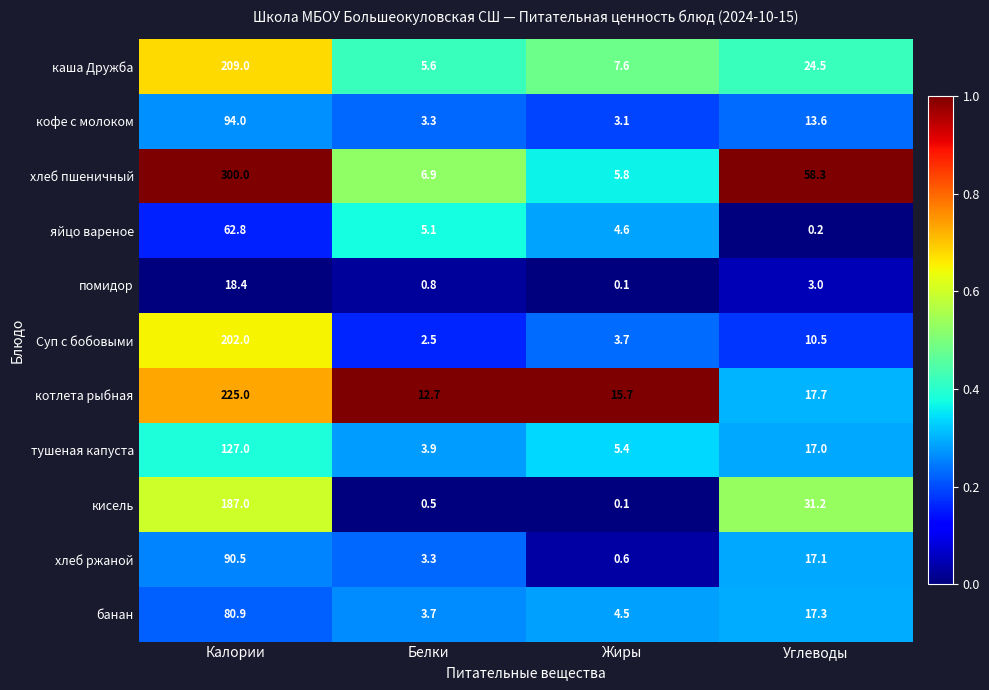

Which category has the highest value across all series?

Калории